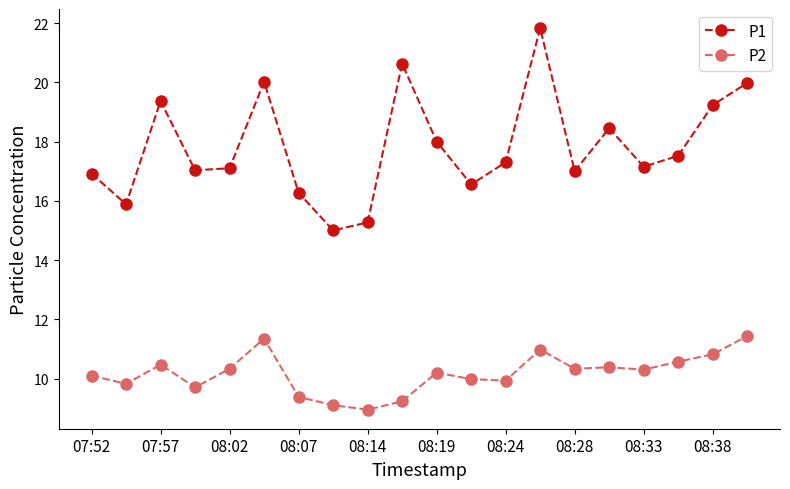

Count the number of data series in this chart.

2